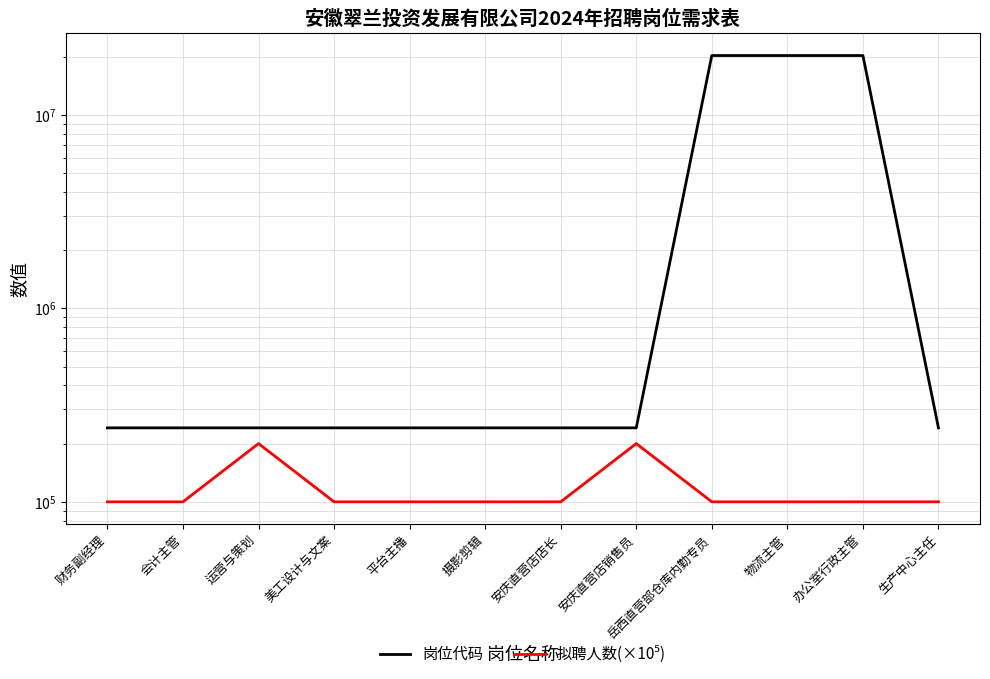

Reading left to right, extract all data points from this chart.

岗位代码: 财务副经理=241101	会计主管=241102	运营与策划=241103	美工设计与文案=241104	平台主播=241105	摄影剪辑=241106	安庆直营店店长=241107	安庆直营店销售员=241108	岳西直营部仓库内勤专员=20241109	物流主管=20241110	办公室行政主管=20241111	生产中心主任=241112
拟聘人数(×10⁵): 财务副经理=100000	会计主管=100000	运营与策划=200000	美工设计与文案=100000	平台主播=100000	摄影剪辑=100000	安庆直营店店长=100000	安庆直营店销售员=200000	岳西直营部仓库内勤专员=100000	物流主管=100000	办公室行政主管=100000	生产中心主任=100000